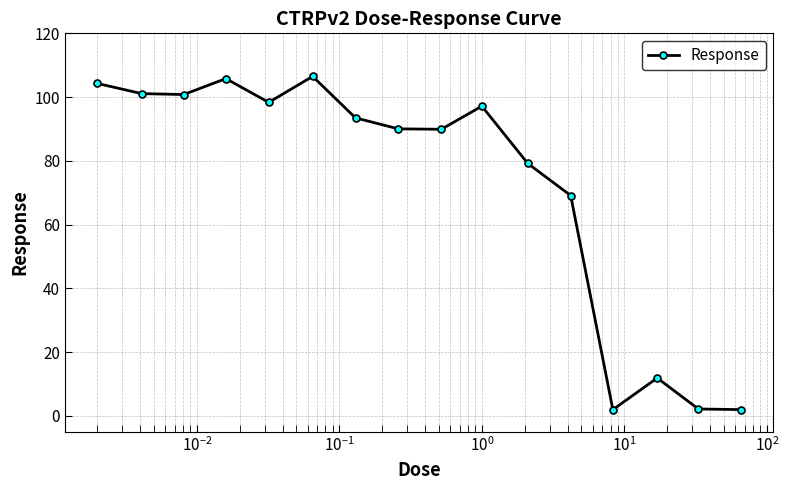

What is the average value?

72.1